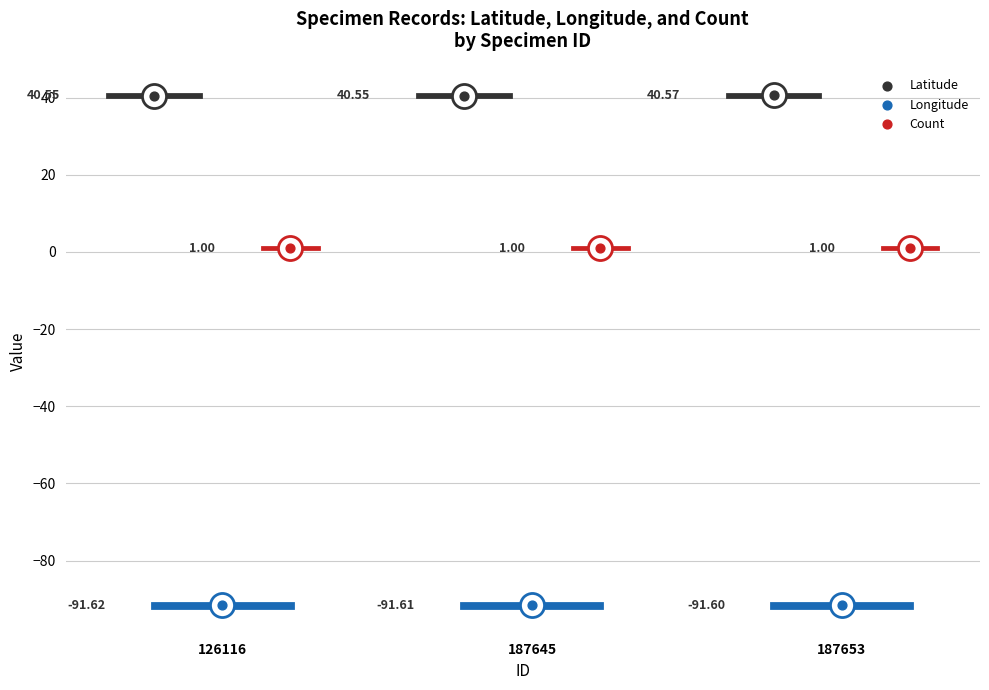

Which series has the largest total across all categories?

Latitude